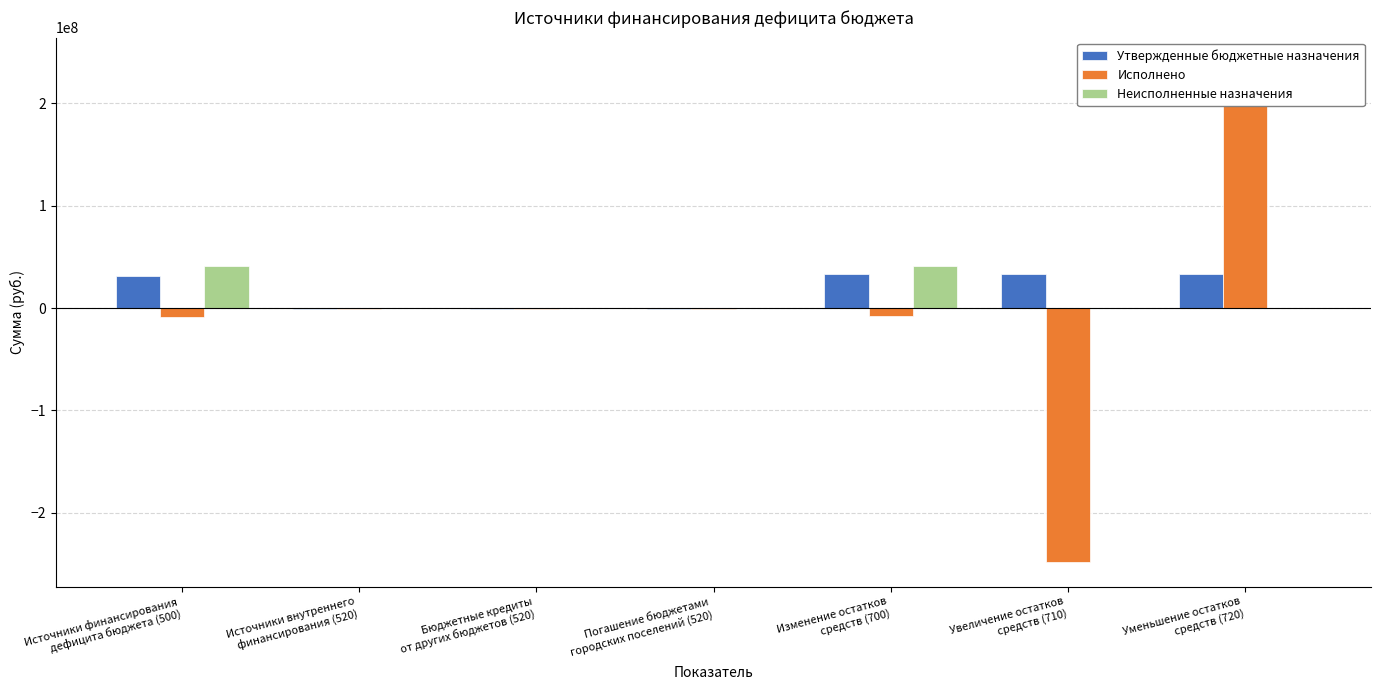

Is it true that Неисполненные назначения equals 40853099.2 at Изменение остатков
средств (700)?

True